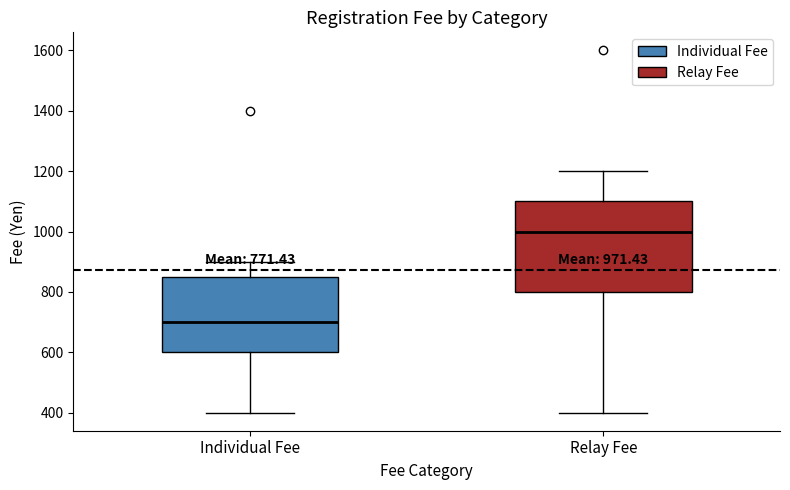

Comparing the boxes themselves (not the whiskers), which one is the tallest?

Relay Fee